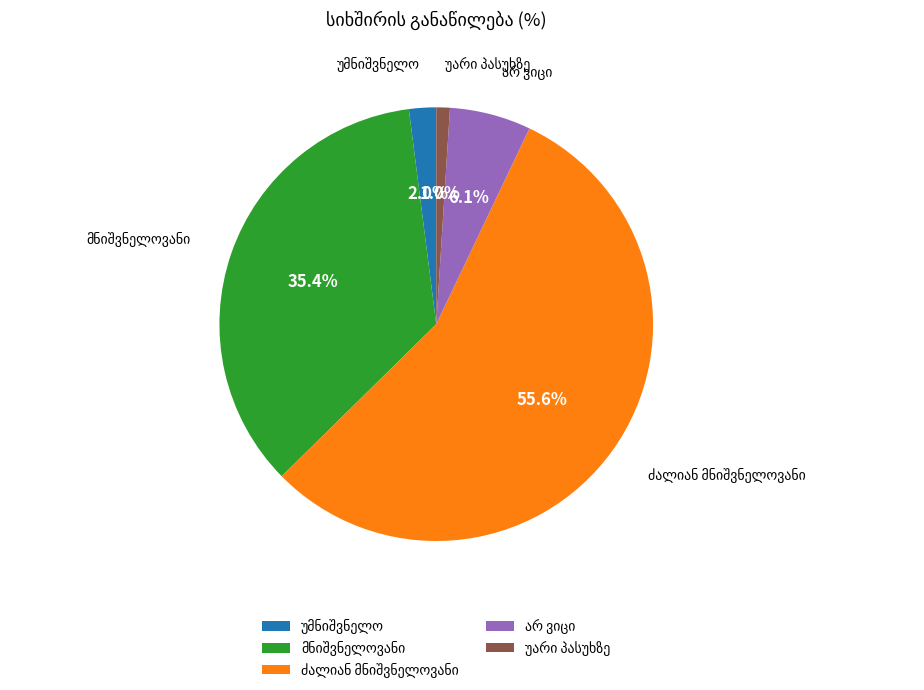

Is there any slice that represents more than half of the pie?

Yes